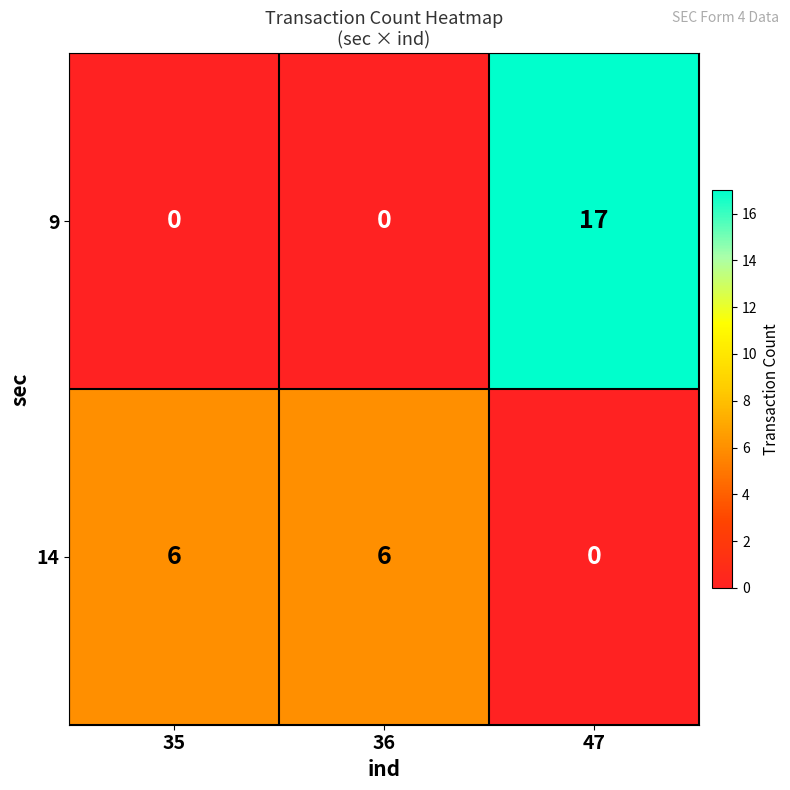

At which category is the sum across all series the highest?

47